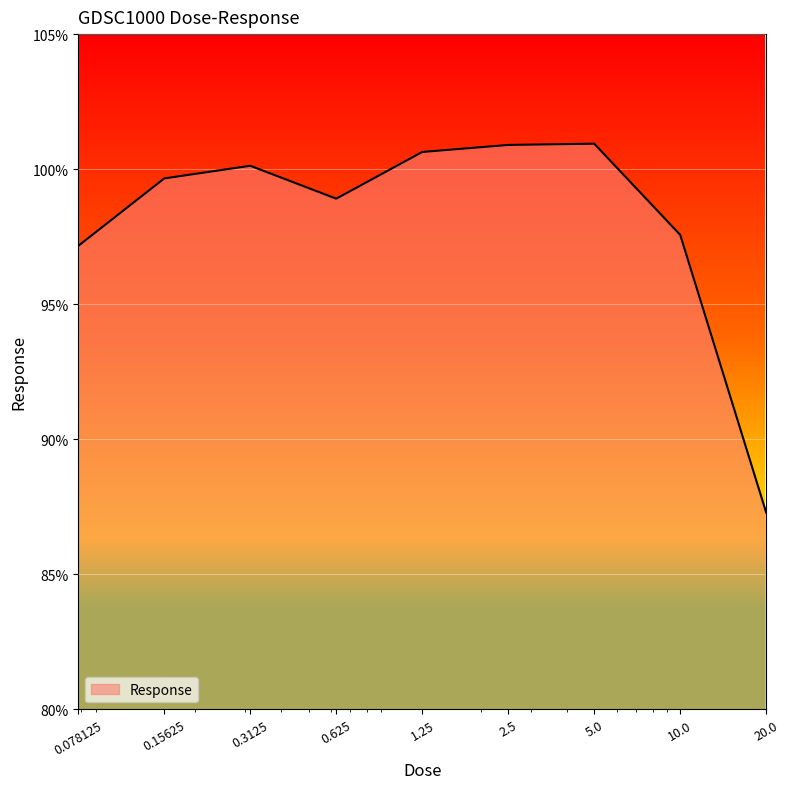

What is the difference between the maximum and minimum values?

13.7